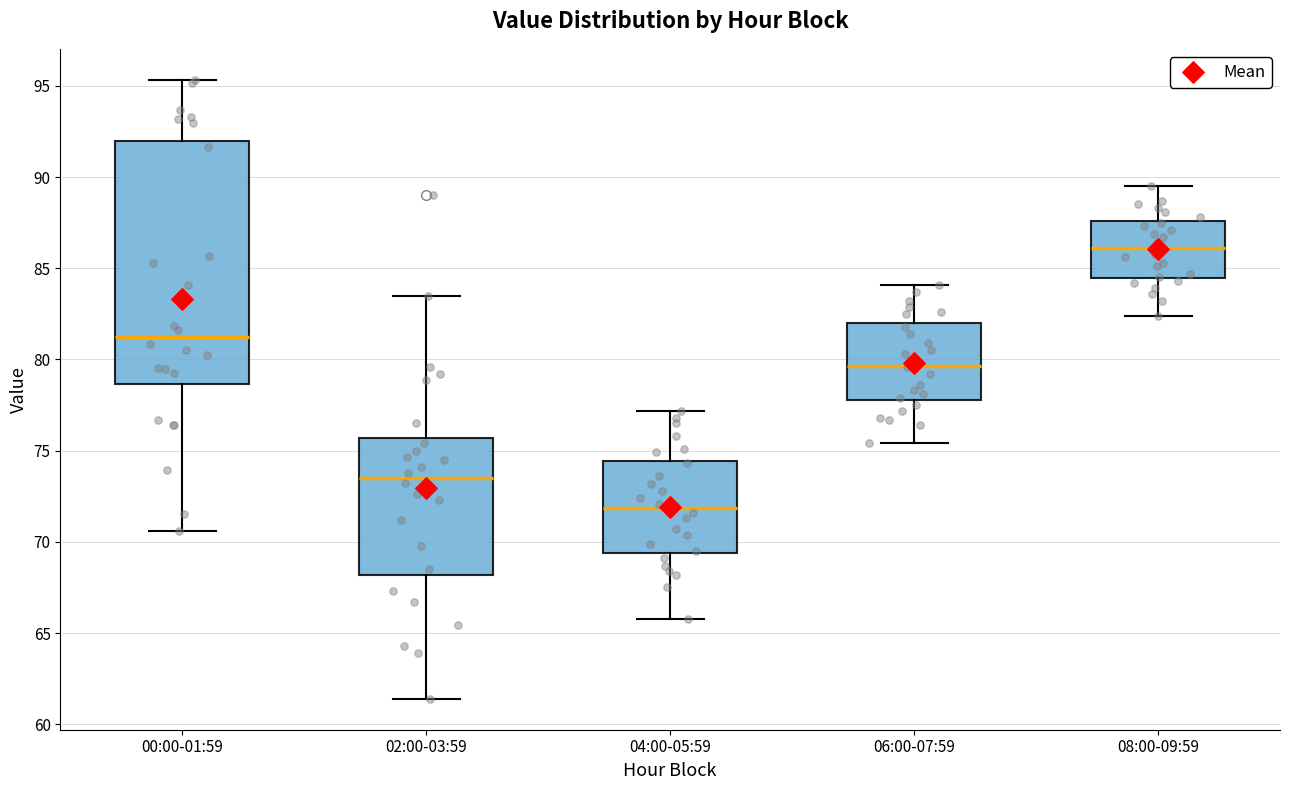

Which box's median line is the lowest?

04:00-05:59